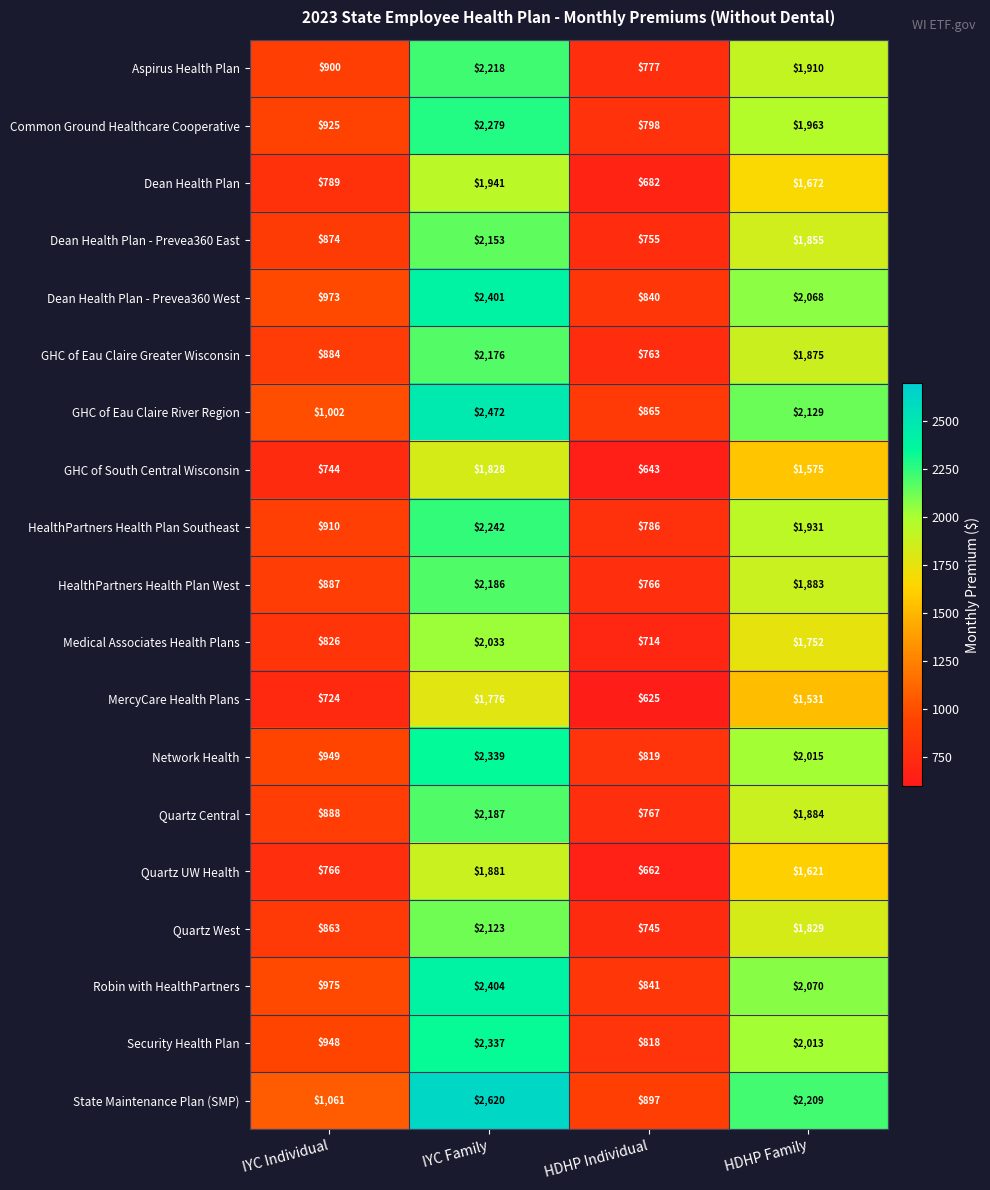

True or false: Robin with HealthPartners has a value of 841 at HDHP Individual.

True